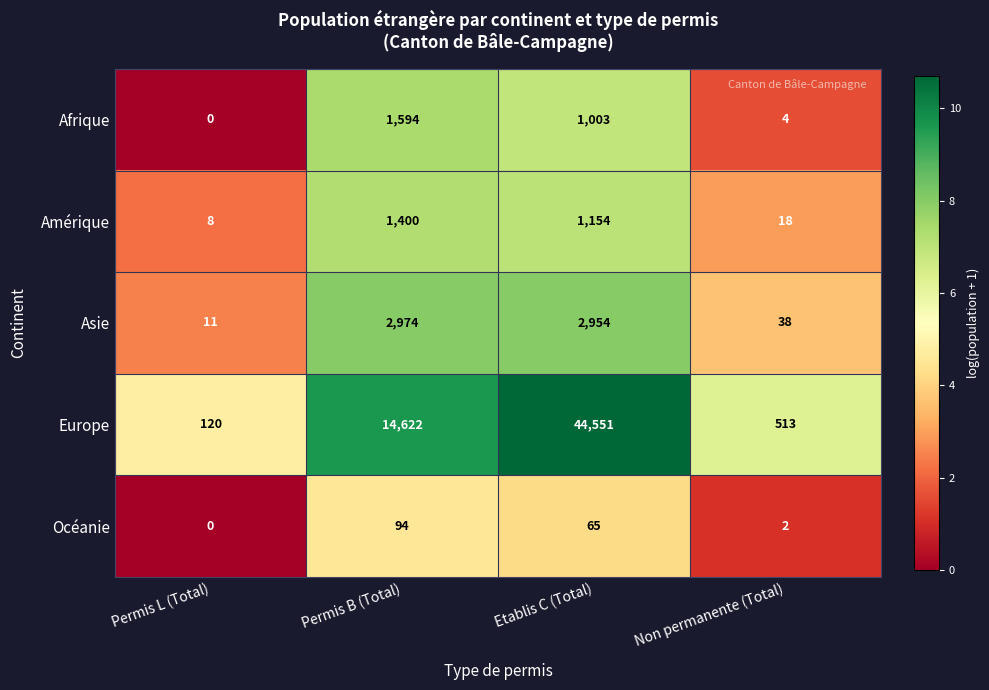

True or false: Europe has a value of 44551 at Etablis C (Total).

True